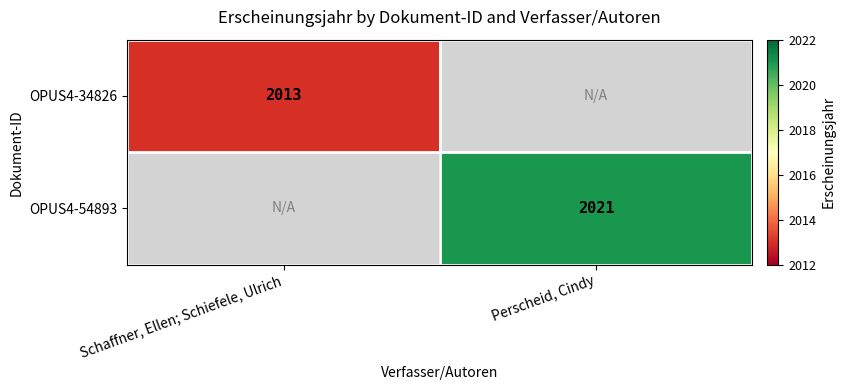

Which has a higher value, Schaffner, Ellen; Schiefele, Ulrich or Perscheid, Cindy?

Schaffner, Ellen; Schiefele, Ulrich